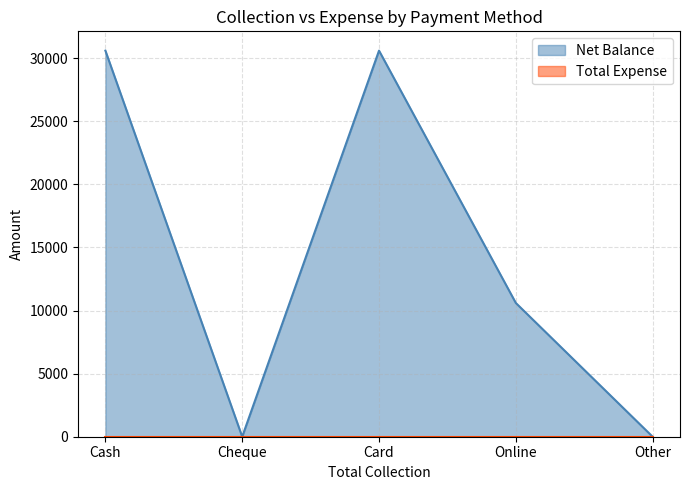

Which label corresponds to the largest value in the chart?

Cash